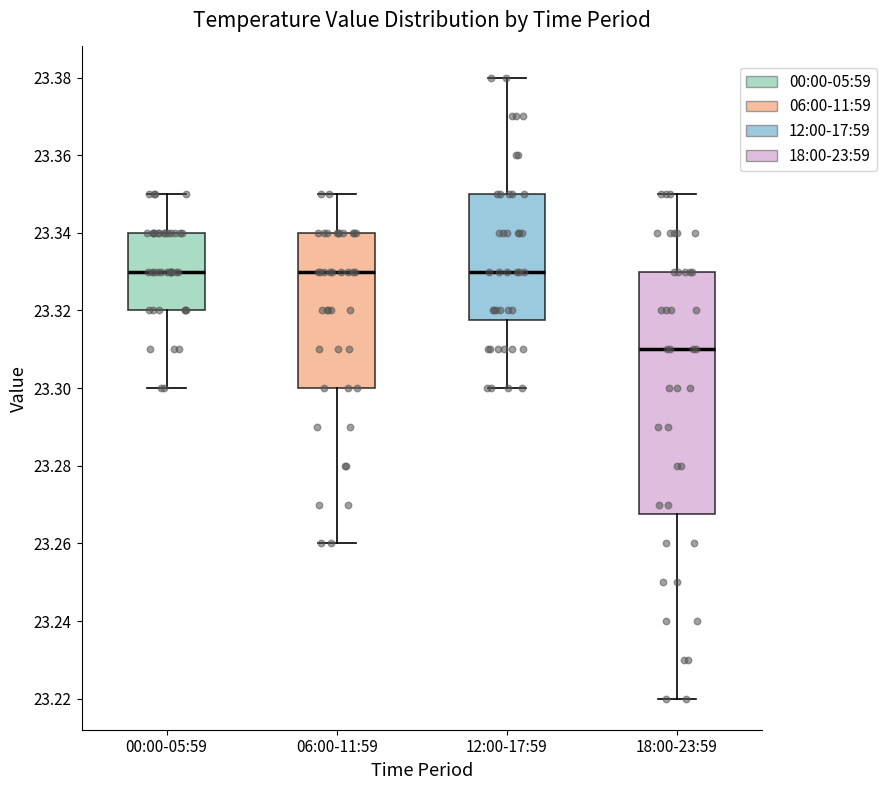

Where is the lower edge of the box for 12:00-17:59 on the y-axis? The values are not printed on the chart, so give them approximately, as read against the axis.

23.318